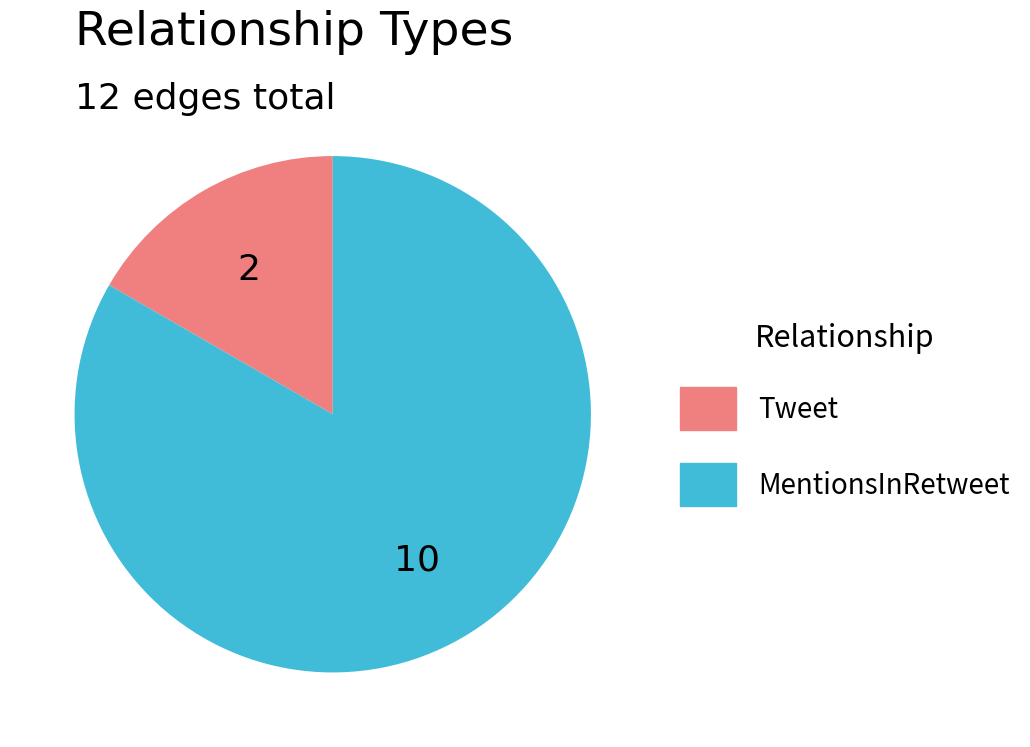

Combined, do MentionsInRetweet and Tweet account for over 50%?

Yes